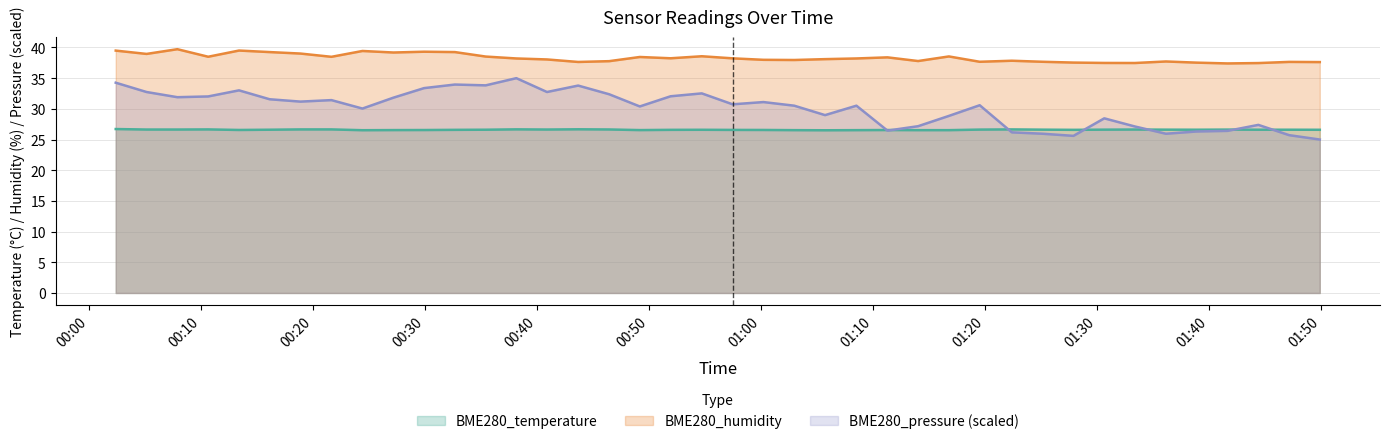

How many lines are shown in the chart?

3